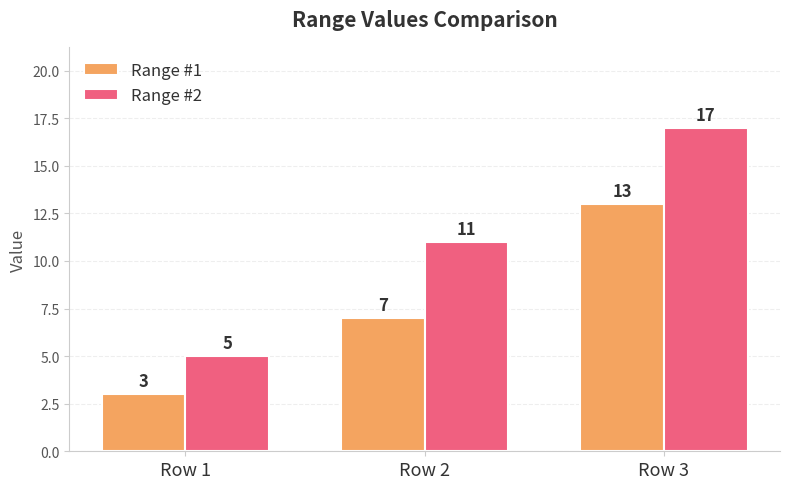

What is the sum of all Range #2 values?

33